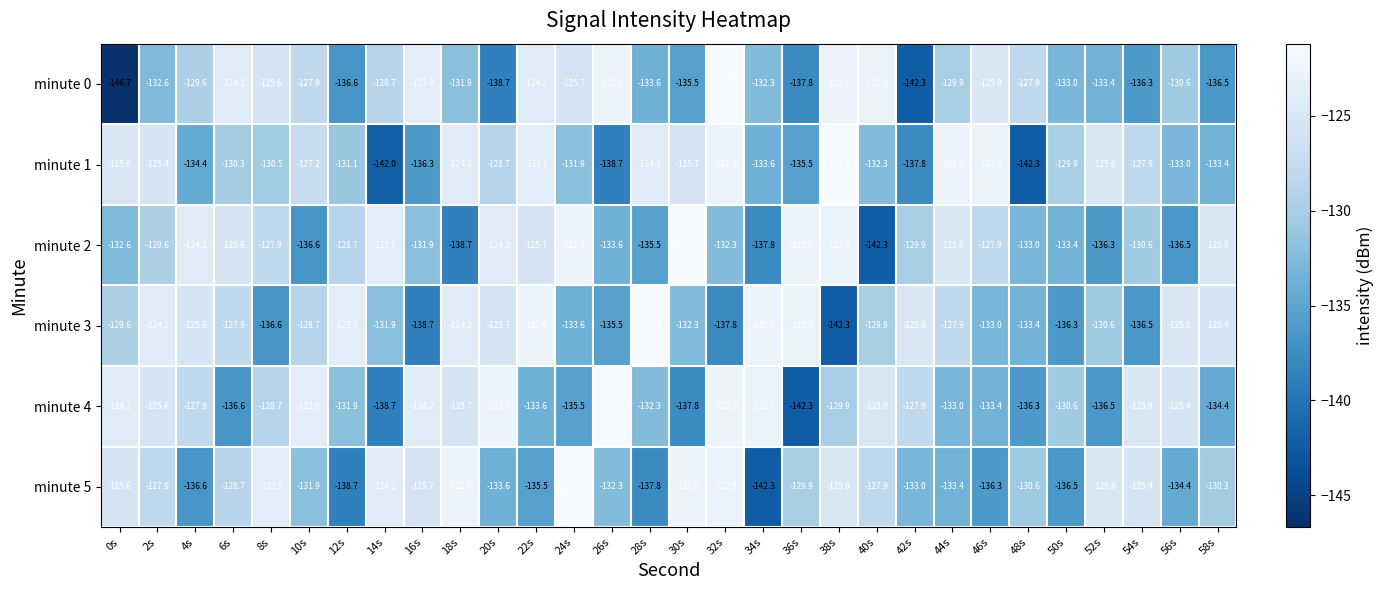

The value of minute 4 at 20s is -122.6. True or false?

True